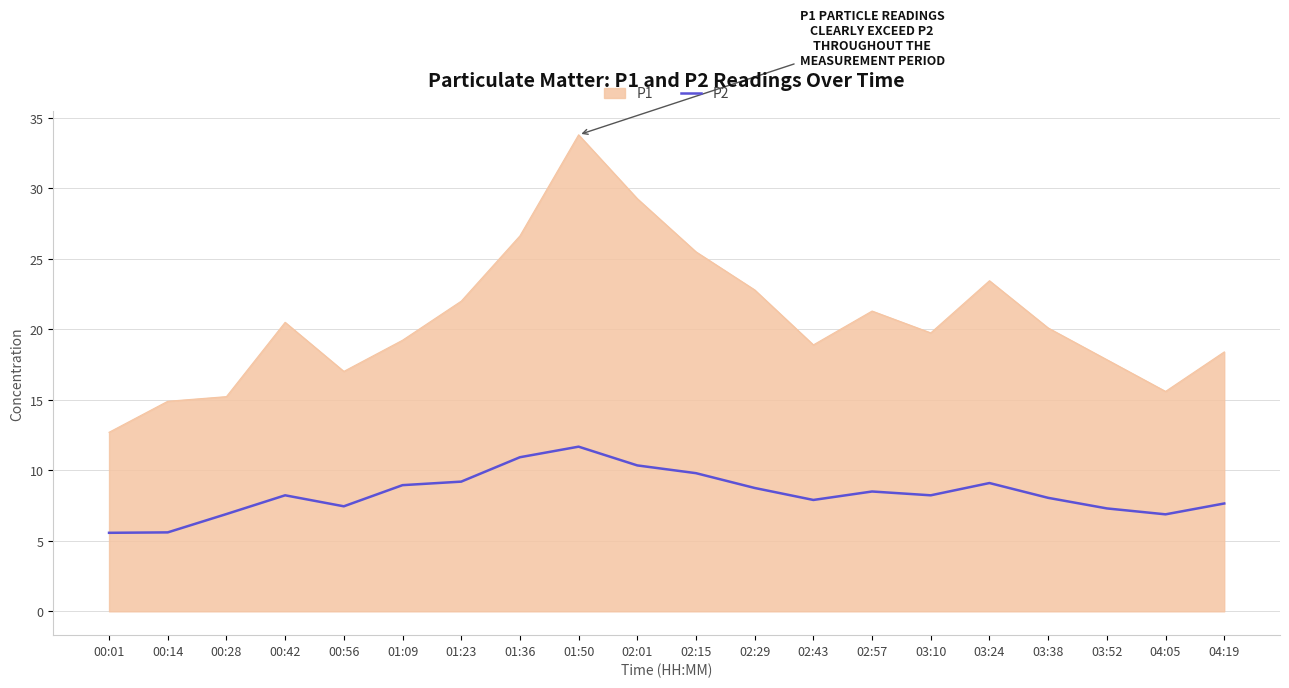

What is the spread (max minus min) of values at 00:14?

9.3